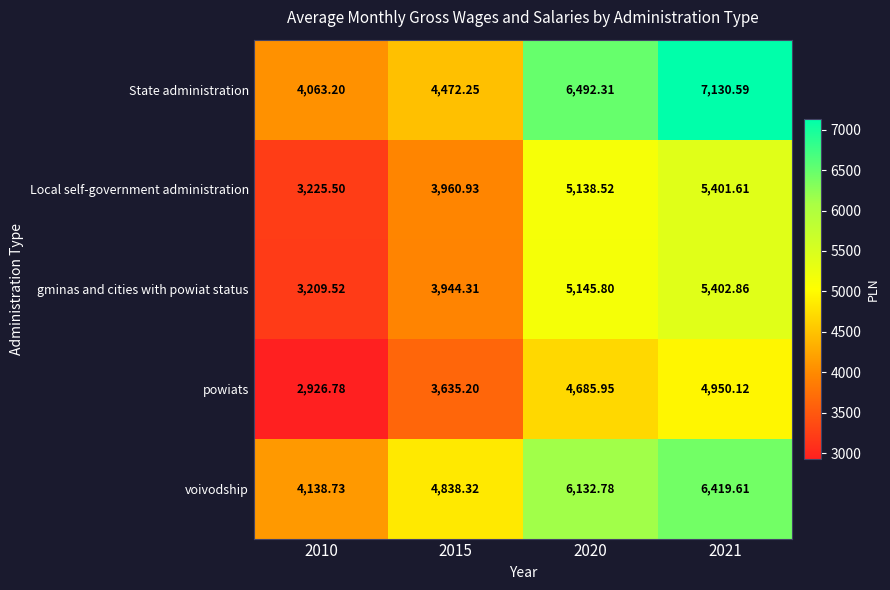

List the series in order of their peak value, lowest first.

powiats, Local self-government administration, gminas and cities with powiat status, voivodship, State administration